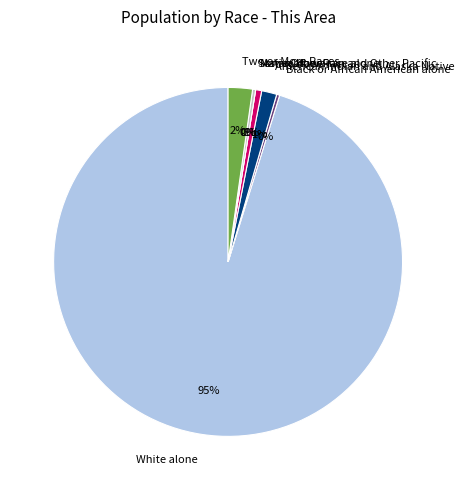

Does any single category account for the majority?

Yes